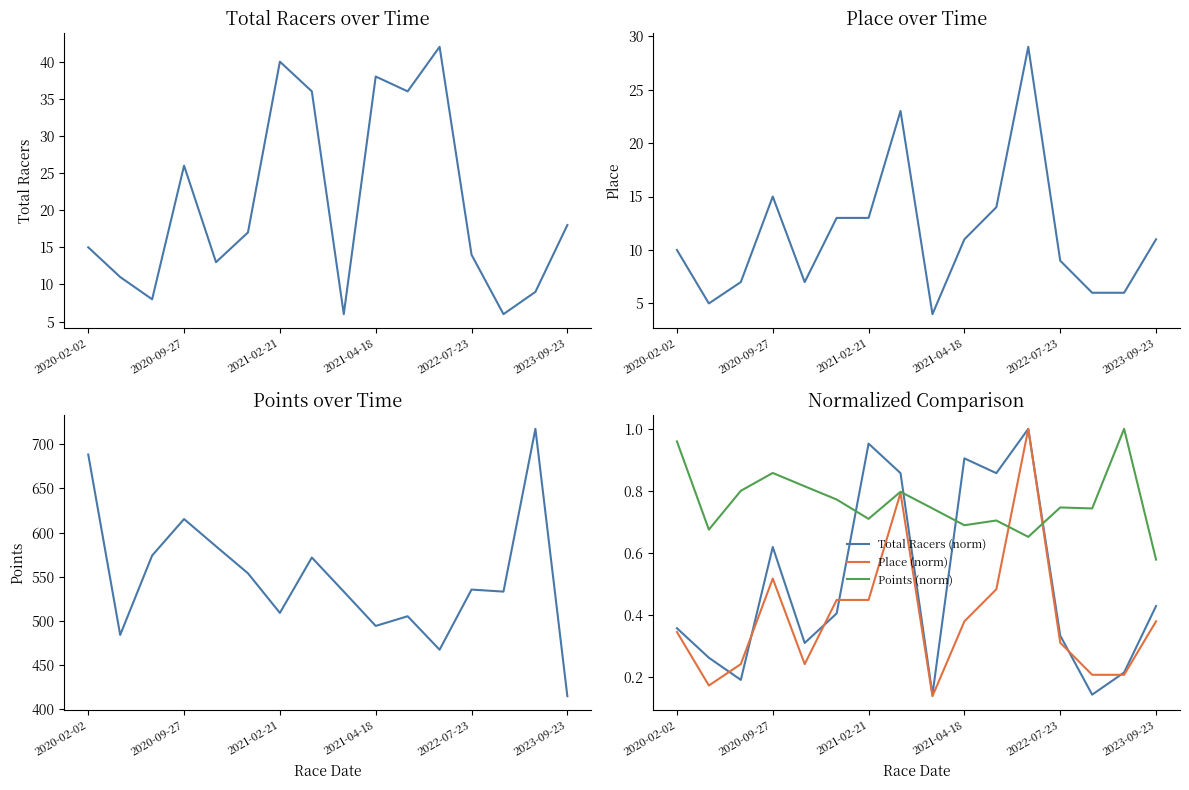

At which label does Place reach its minimum?

8